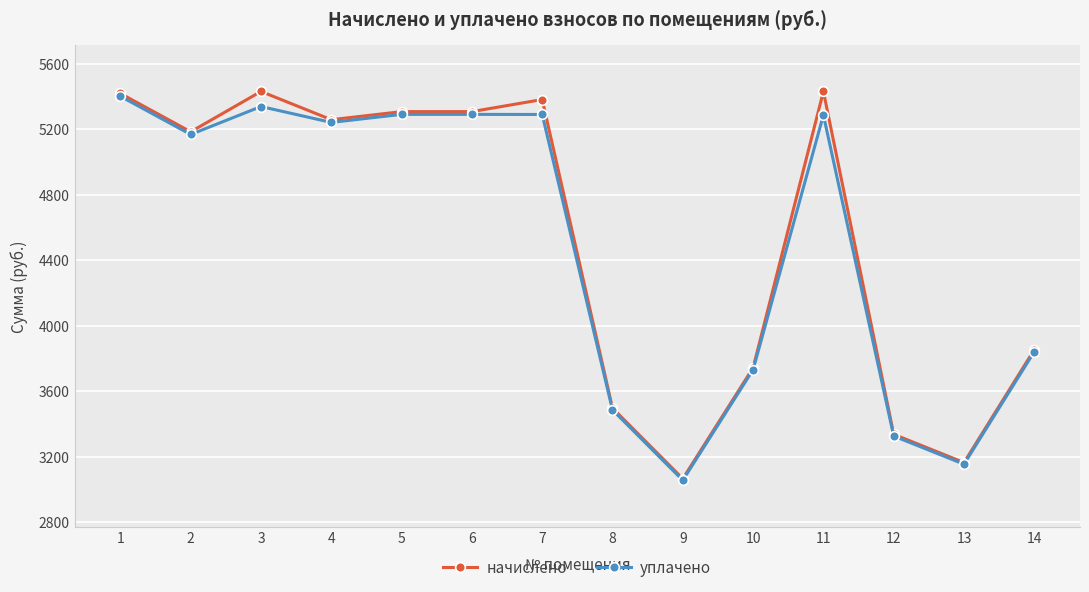

Rank the series by their maximum value, from lowest to highest.

уплачено, начислено